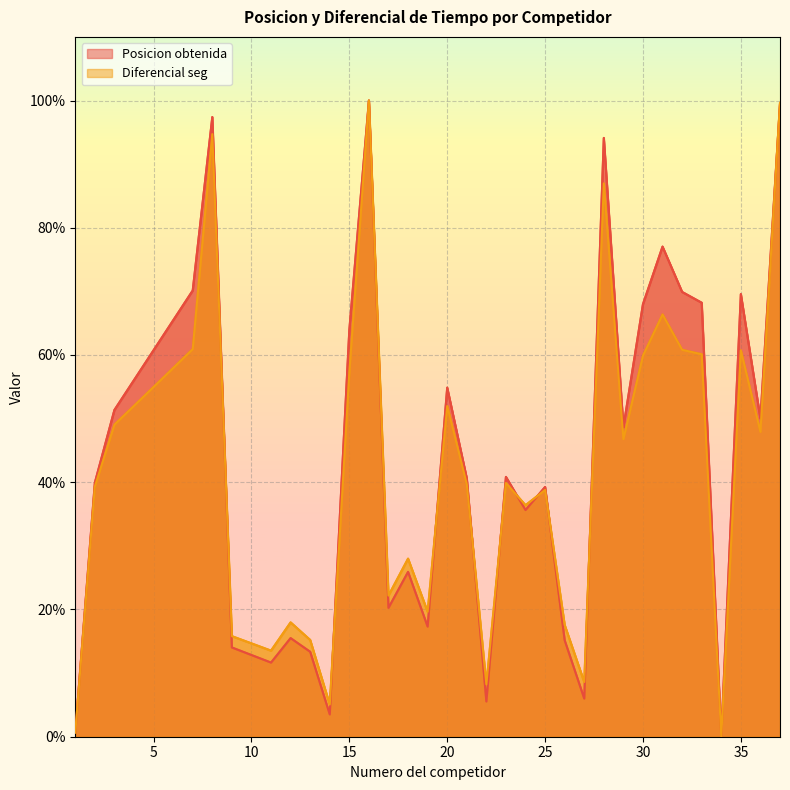

What is the sum of the Diferencial seg values at 29 and 9?

62.6